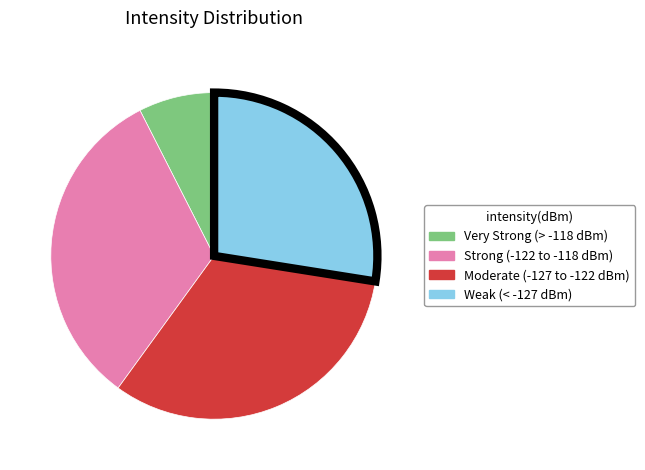

Do Moderate (-127 to -122 dBm) and Very Strong (> -118 dBm) together represent more than half of the pie?

No